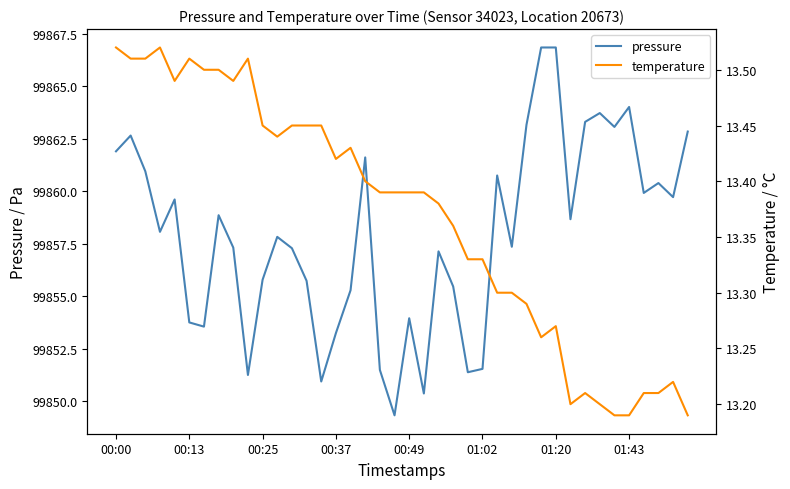

What is the total value across all series at 17?

99875.0